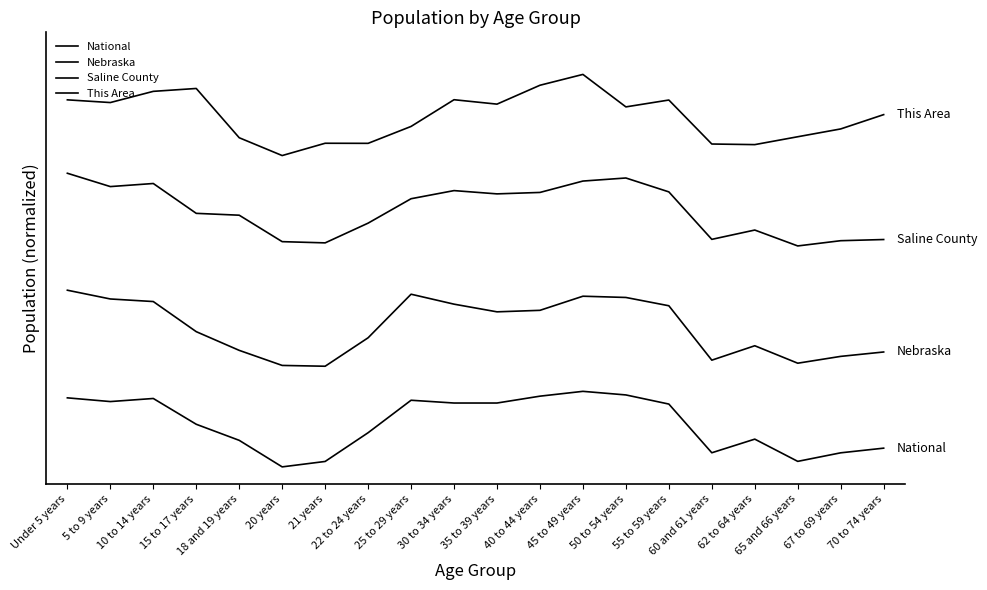

At which category is the sum across all series the highest?

45 to 49 years